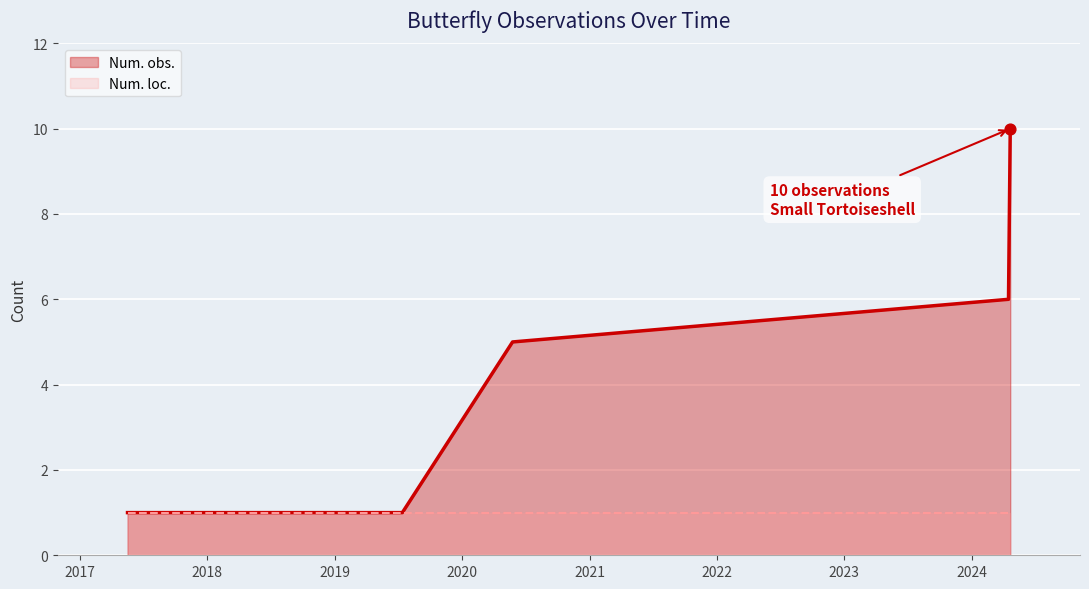

What is the ratio of the value at 2017-05-17 to the value at 2019-07-14?

1.0